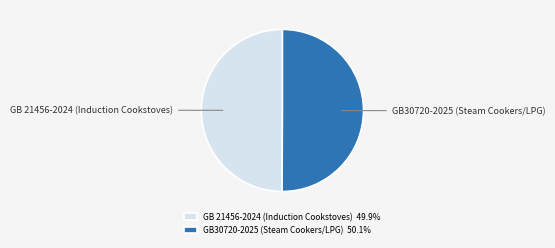

The GB30720-2025 (Steam Cookers/LPG) slice represents 50% of the pie. True or false?

True